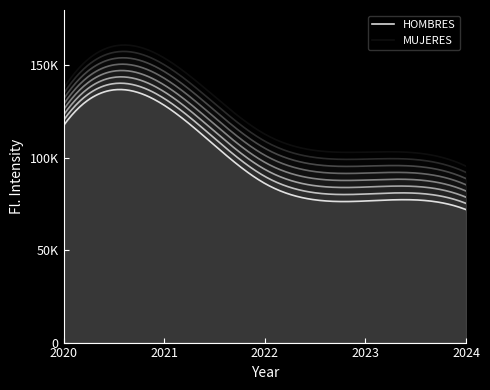

What is the value of the HOMBRES point at the 2nd from the left?

128462